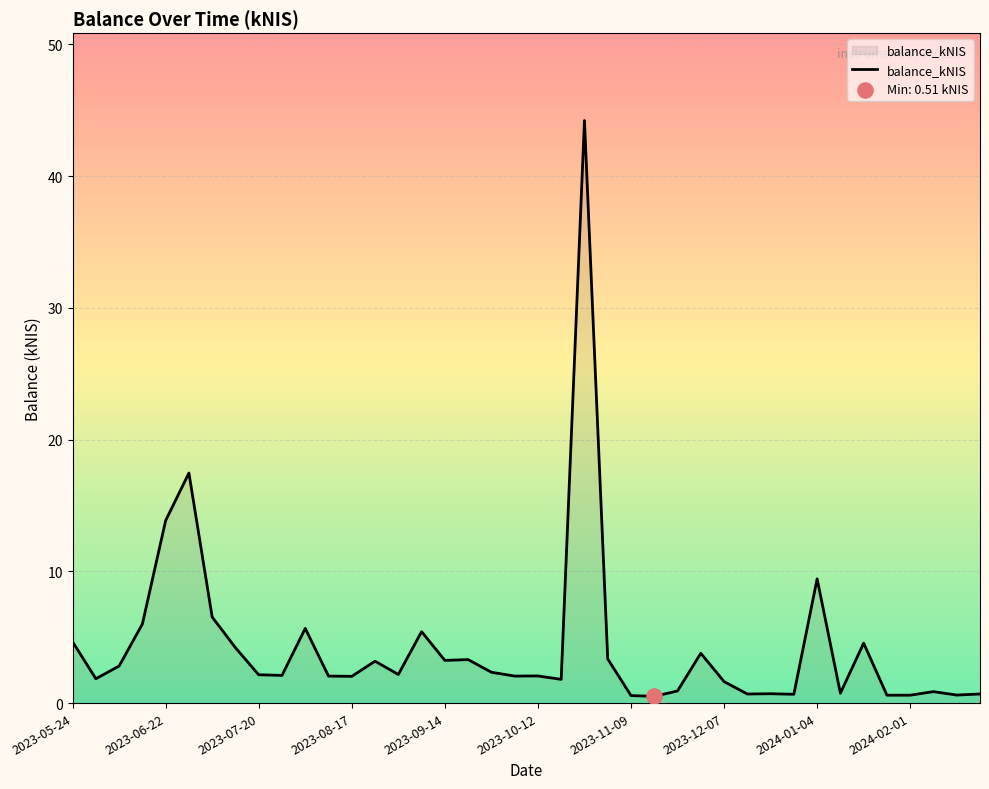

What is the difference between the maximum and minimum values?

43.7